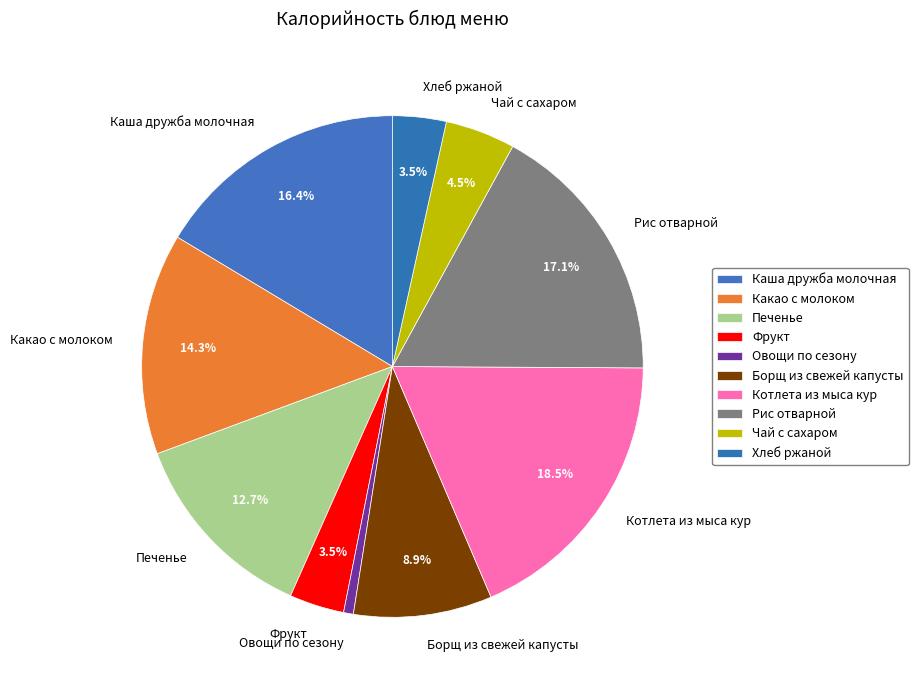

What is the smallest slice in the pie chart?

Овощи по сезону